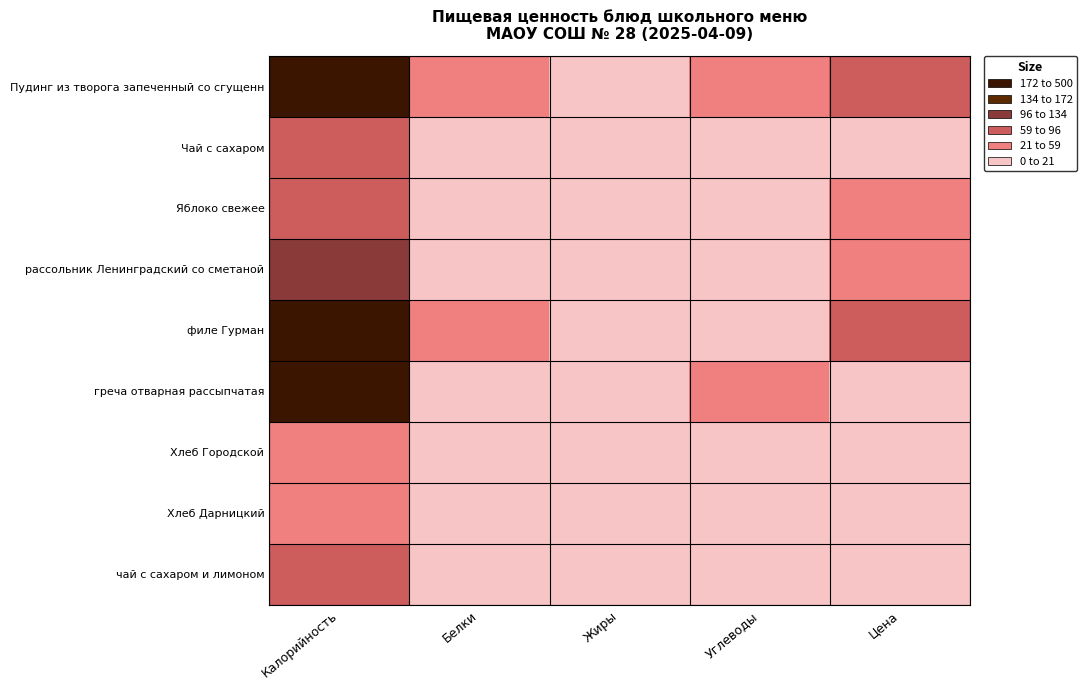

Reading left to right, list all the values displayed in this chart.

Пудинг из творога запеченный со сгущенн: Калорийность=465.0	Белки=24.0	Жиры=18.0	Углеводы=43.0	Цена=81.9
Чай с сахаром: Калорийность=60.0	Белки=0.0	Жиры=0.0	Углеводы=10.0	Цена=4.0
Яблоко свежее: Калорийность=67.0	Белки=1.0	Жиры=1.0	Углеводы=14.0	Цена=33.9
рассольник Ленинградский со сметаной: Калорийность=133.0	Белки=3.0	Жиры=6.0	Углеводы=17.0	Цена=22.5
филе Гурман: Калорийность=264.0	Белки=29.0	Жиры=14.0	Углеводы=7.0	Цена=73.1
греча отварная рассыпчатая: Калорийность=293.0	Белки=11.0	Жиры=7.0	Углеводы=46.0	Цена=20.1
Хлеб Городской: Калорийность=50.0	Белки=2.0	Жиры=0.0	Углеводы=10.0	Цена=3.0
Хлеб Дарницкий: Калорийность=50.0	Белки=2.0	Жиры=0.0	Углеводы=10.0	Цена=3.0
чай с сахаром и лимоном: Калорийность=62.0	Белки=0.0	Жиры=0.0	Углеводы=15.0	Цена=6.5